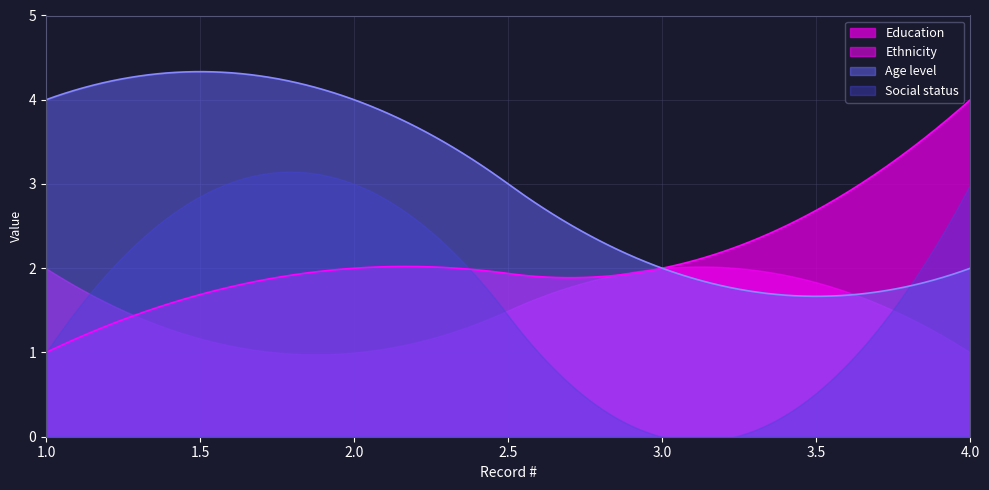

What is the sum of the Social status values at 2 and 1?

4